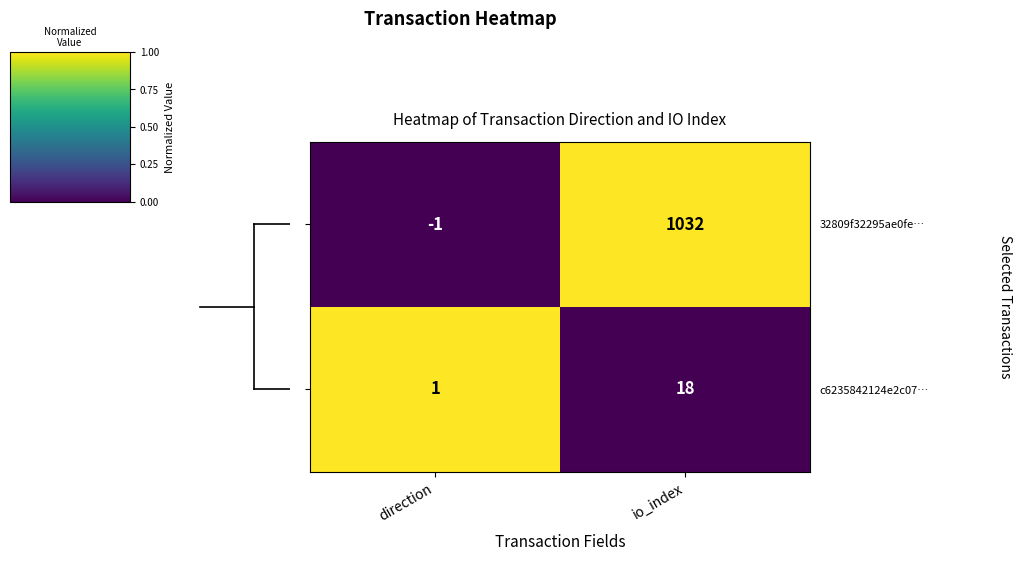

At which label is c6235842124e2c07… closest to 9?

direction